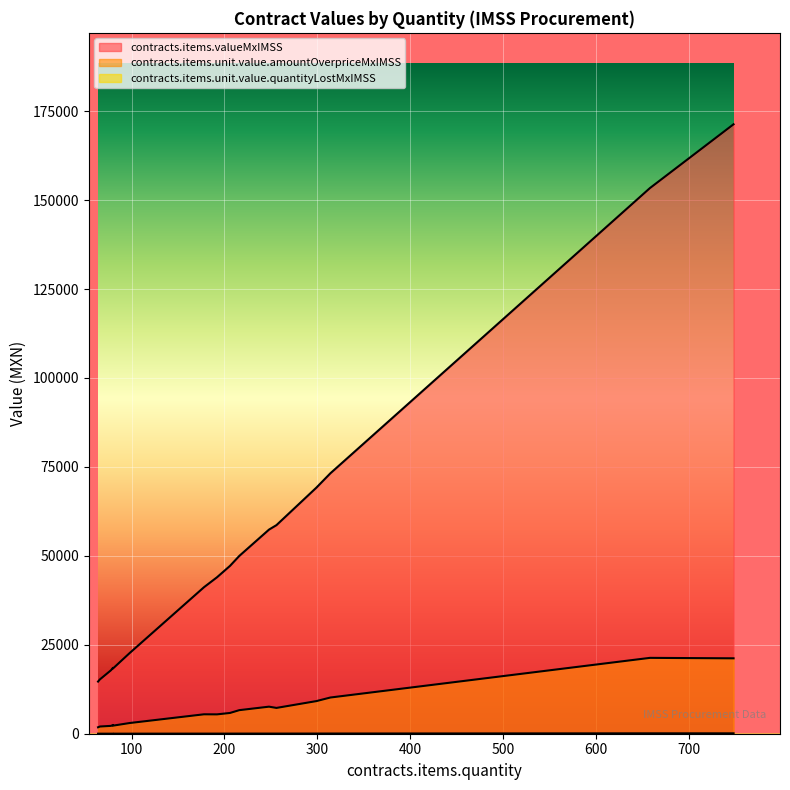

Rank the categories by contracts.items.unit.value.amountOverpriceMxIMSS value from lowest to highest.

64, 66, 78, 80, 80, 98, 108, 126, 150, 158, 192, 178, 206, 216, 256, 248, 299, 314, 748, 658